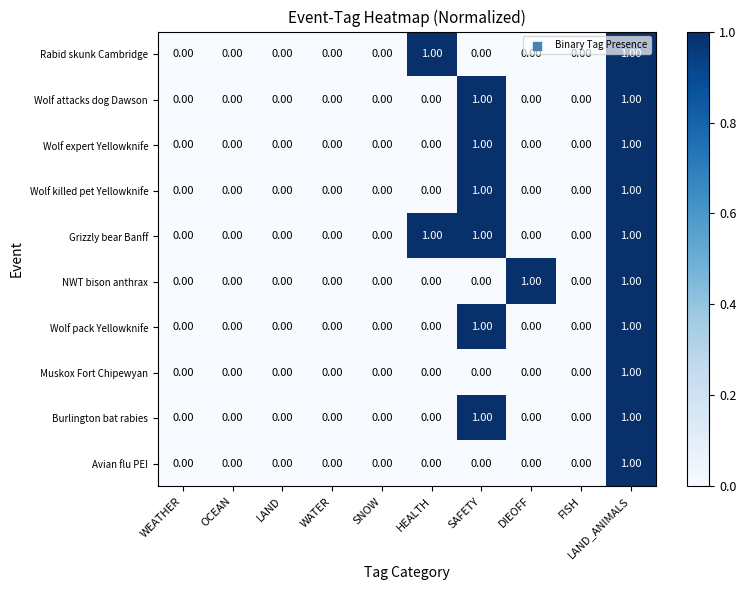

At which category is the sum across all series the highest?

LAND_ANIMALS